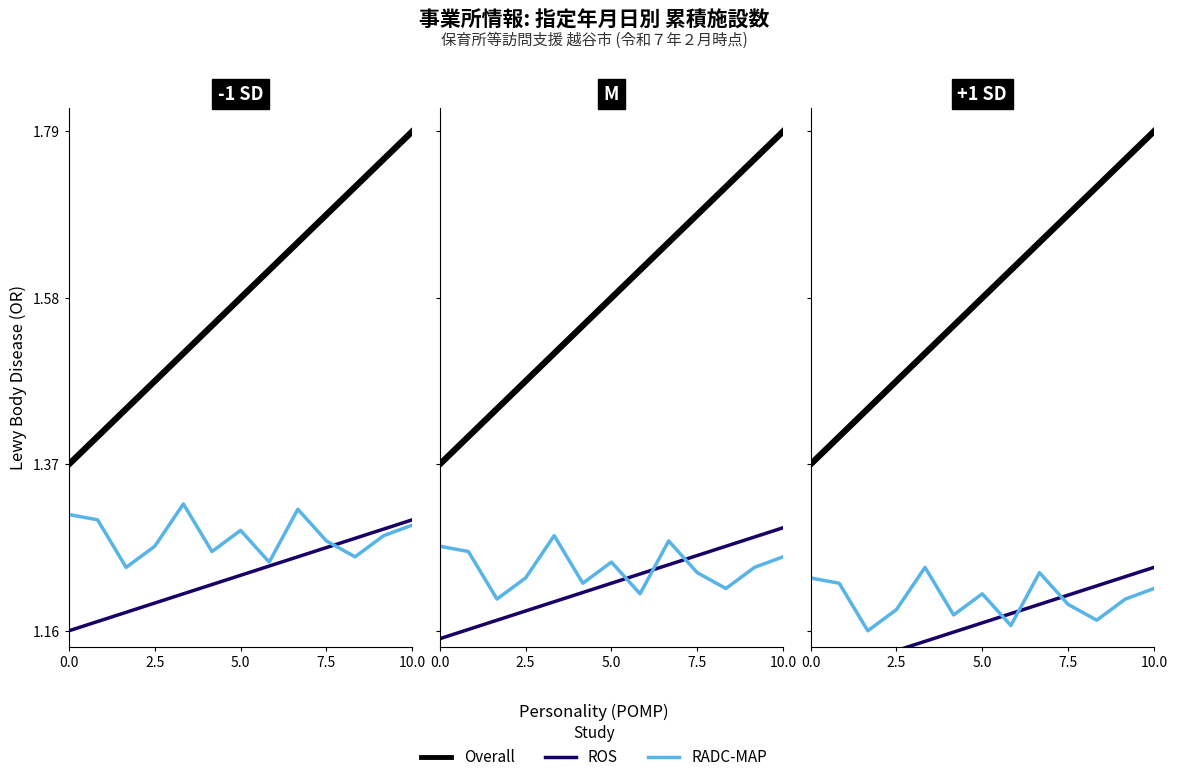

What is the total value across all series at 10.0?

4.2